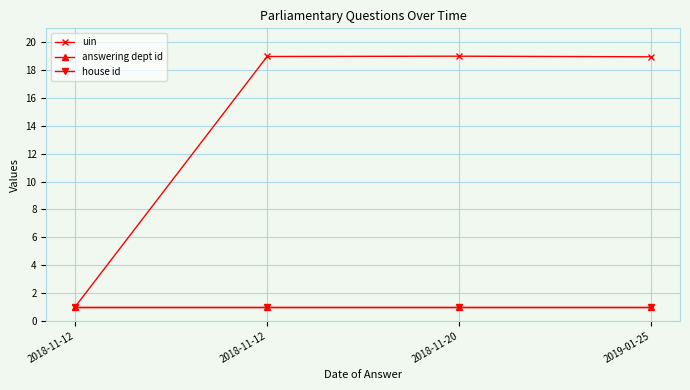

Is this an area chart (filled region under the line)?

No